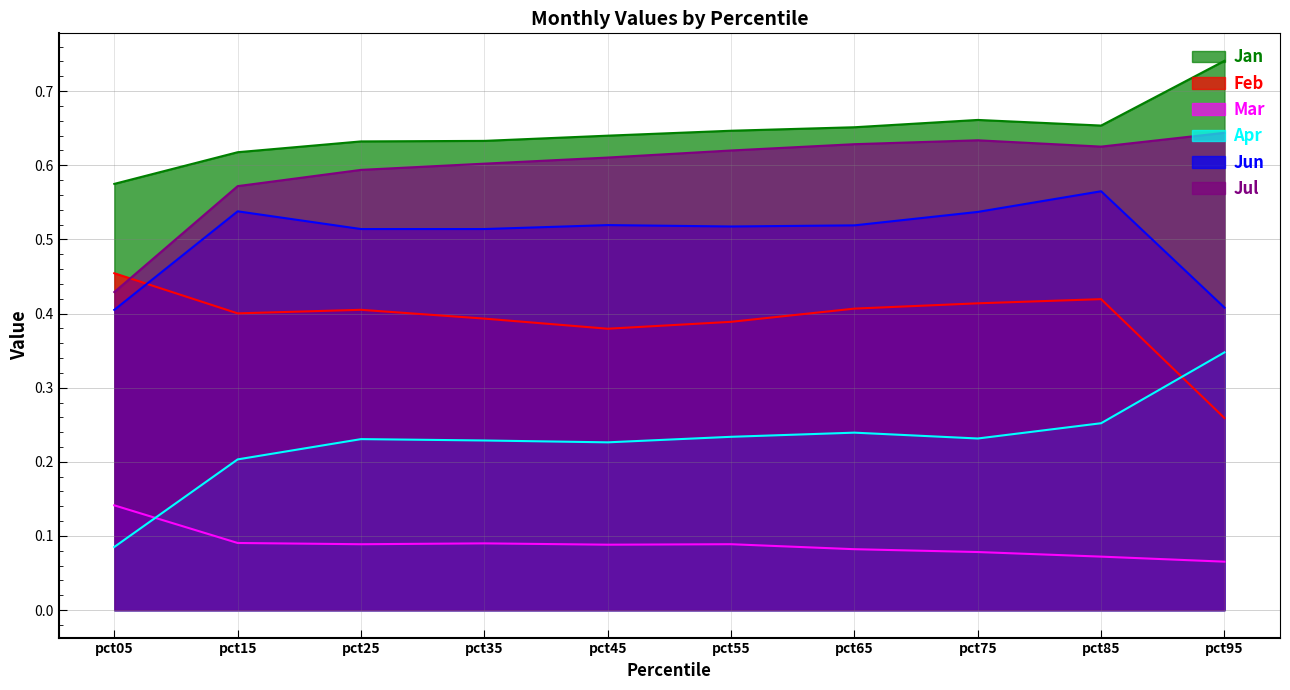

At which category is the sum across all series the highest?

pct85